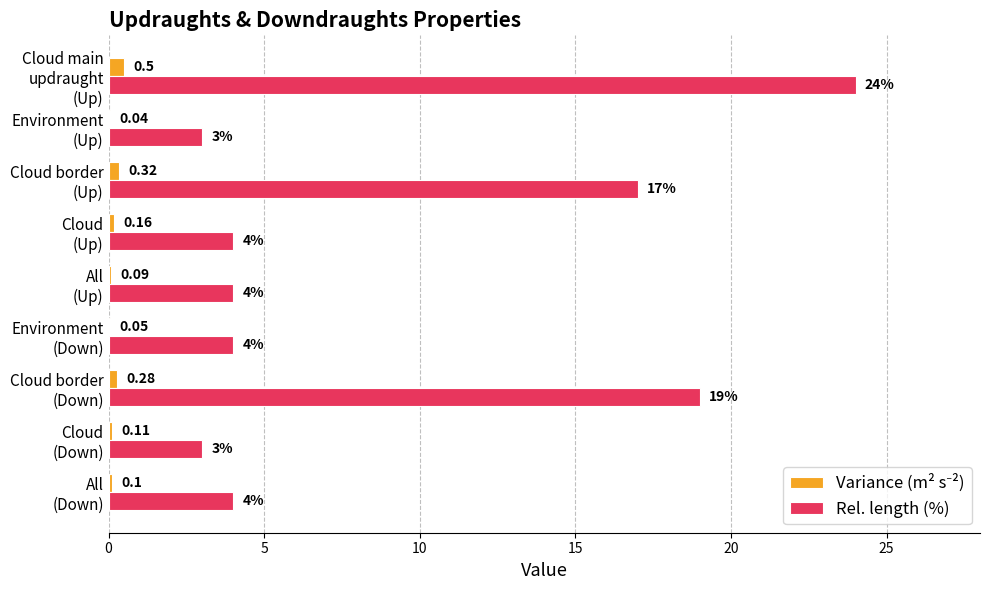

How many distinct data groups are displayed?

2